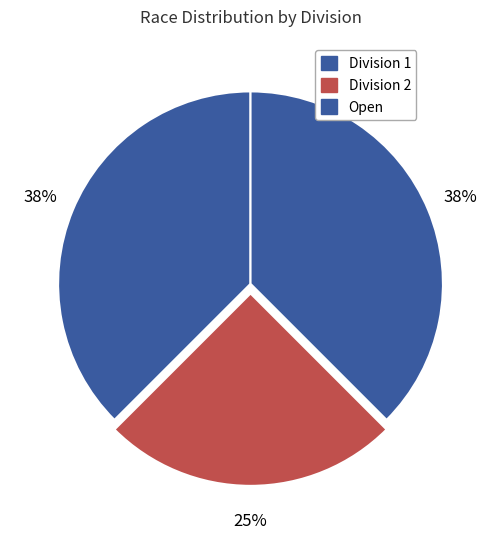

Count the number of slices in the pie.

3